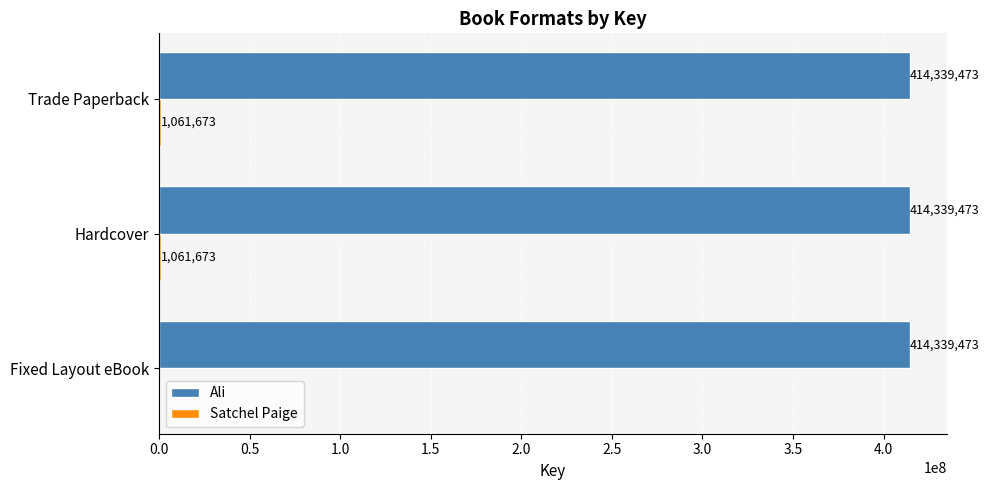

Which series has the largest total across all categories?

Ali